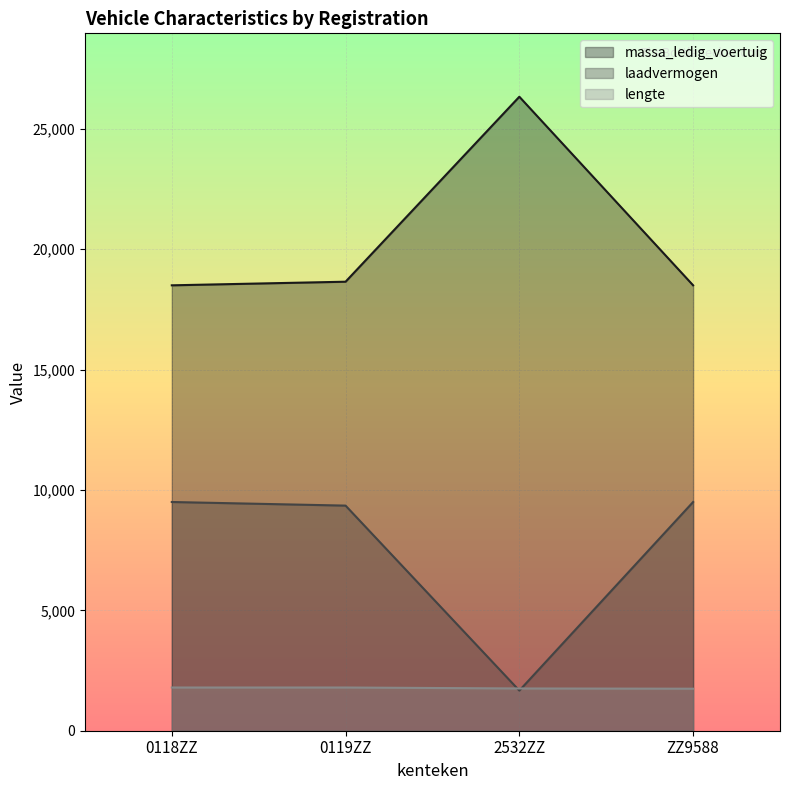

Where do lengte and laadvermogen first cross each other?

0119ZZ and 2532ZZ